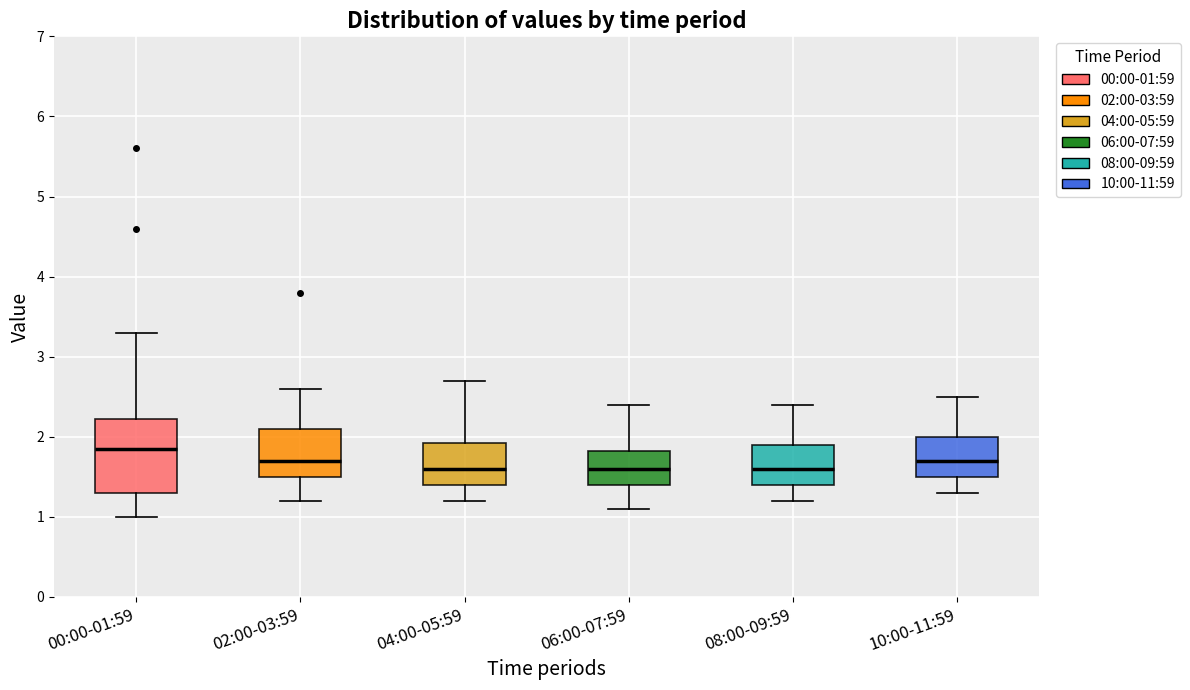

Which box is the tallest, from its lower edge to its upper edge?

00:00-01:59